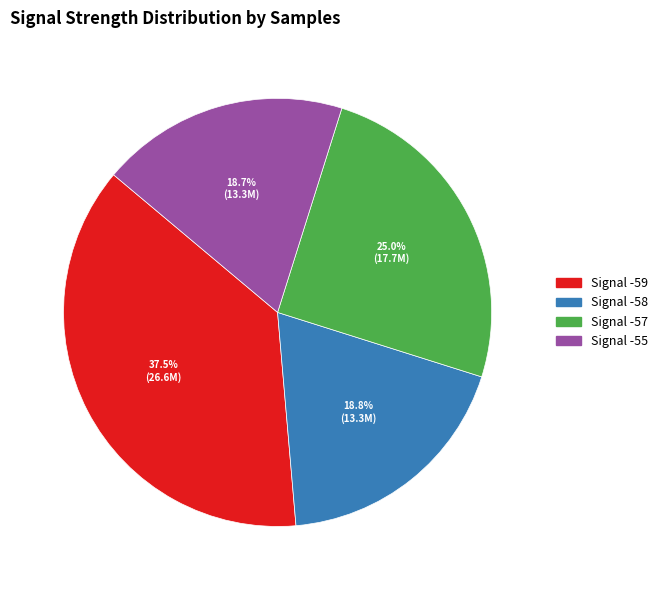

What percentage do Signal -58 and Signal -57 together represent?

43.8%